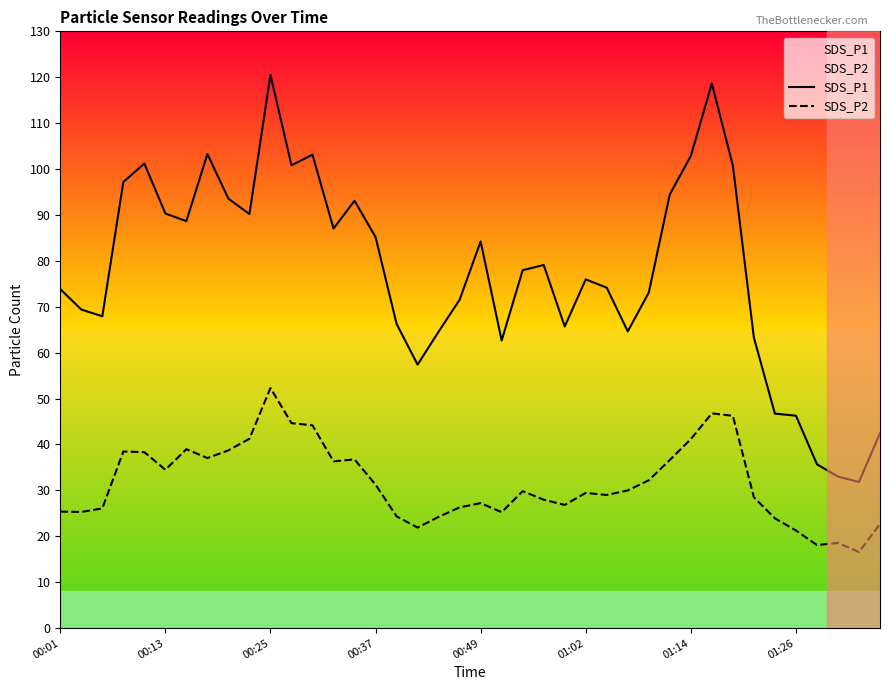

What is the difference between the maximum and second lowest values in the SDS_P2 series?

34.2